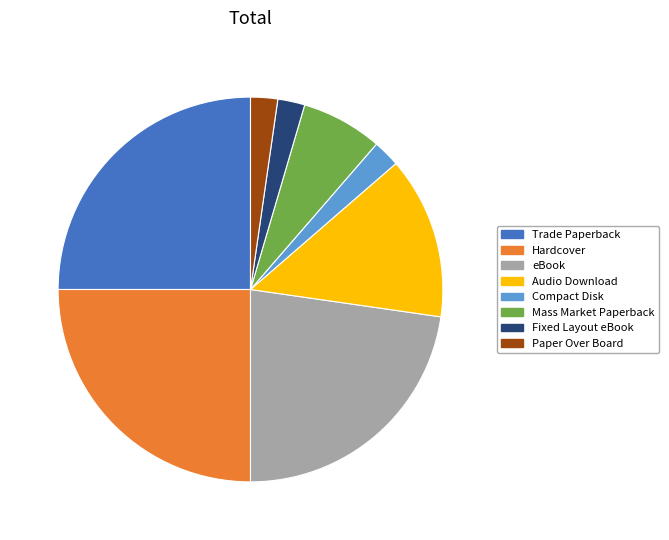

Is it true that Trade Paperback is 32% of the pie?

False